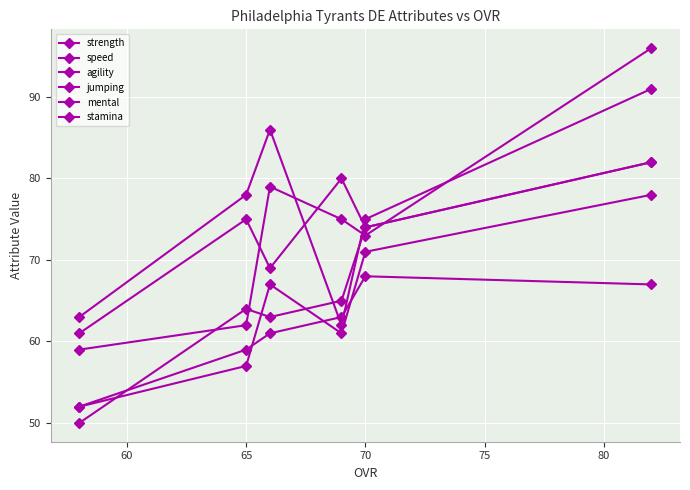

True or false: jumping and stamina cross at least once.

False